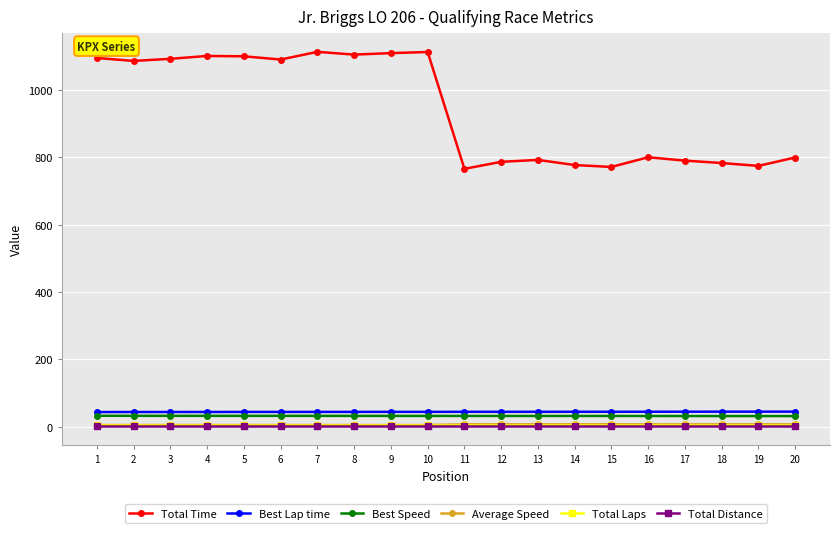

True or false: Total Time and Average Speed cross at least once.

False